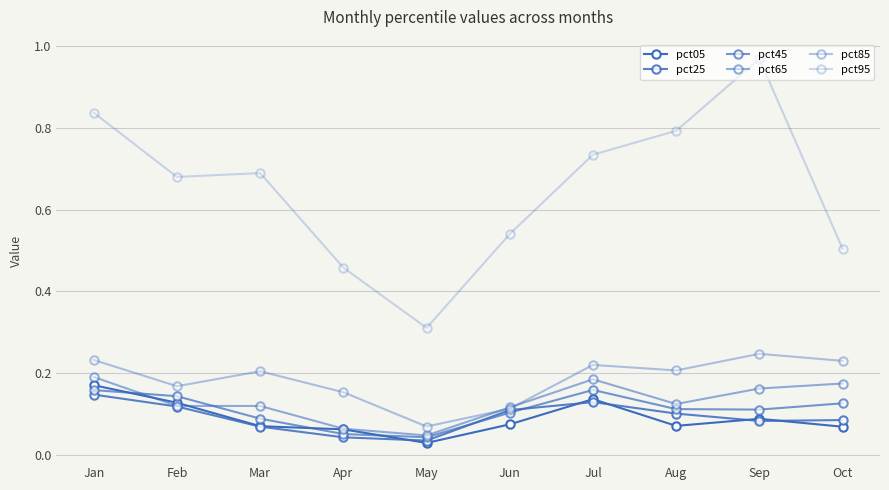

How many lines are shown in the chart?

6